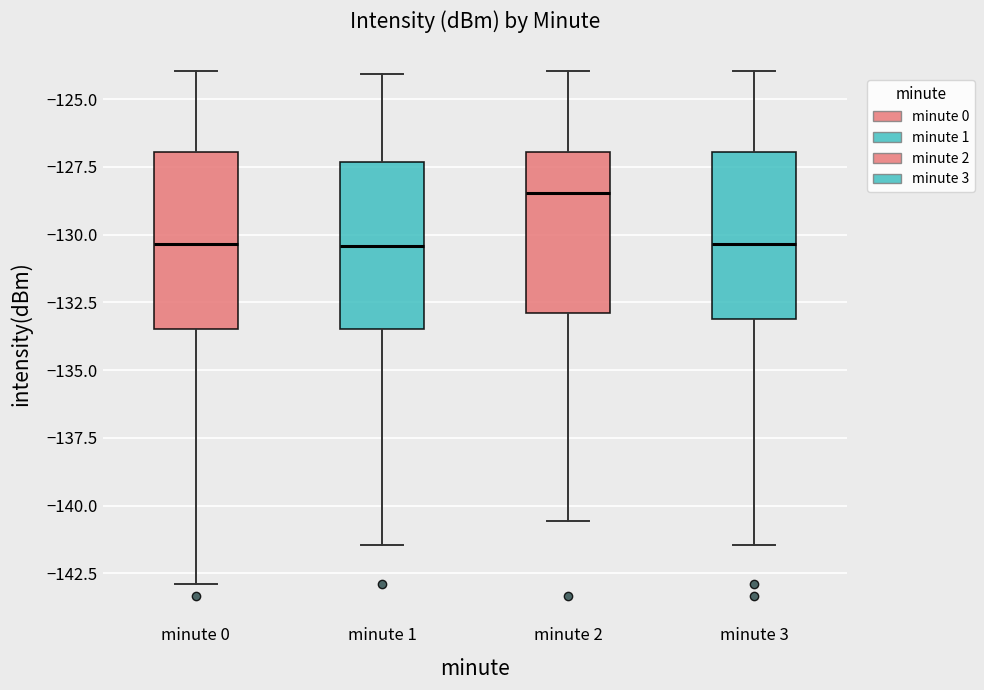

Reading left to right, read every box against the y-axis: the position of its median line, the range the box covers, and the ends of its whiskers. The values are not printed on the chart, so give them approximately, as read against the axis.

minute 0: median -130.5, box -133.5 to -127.0, whiskers -143.0 to -124.0
minute 1: median -130.5, box -133.5 to -127.5, whiskers -141.5 to -124.0
minute 2: median -128.5, box -133.0 to -127.0, whiskers -140.5 to -124.0
minute 3: median -130.5, box -133.0 to -127.0, whiskers -141.5 to -124.0